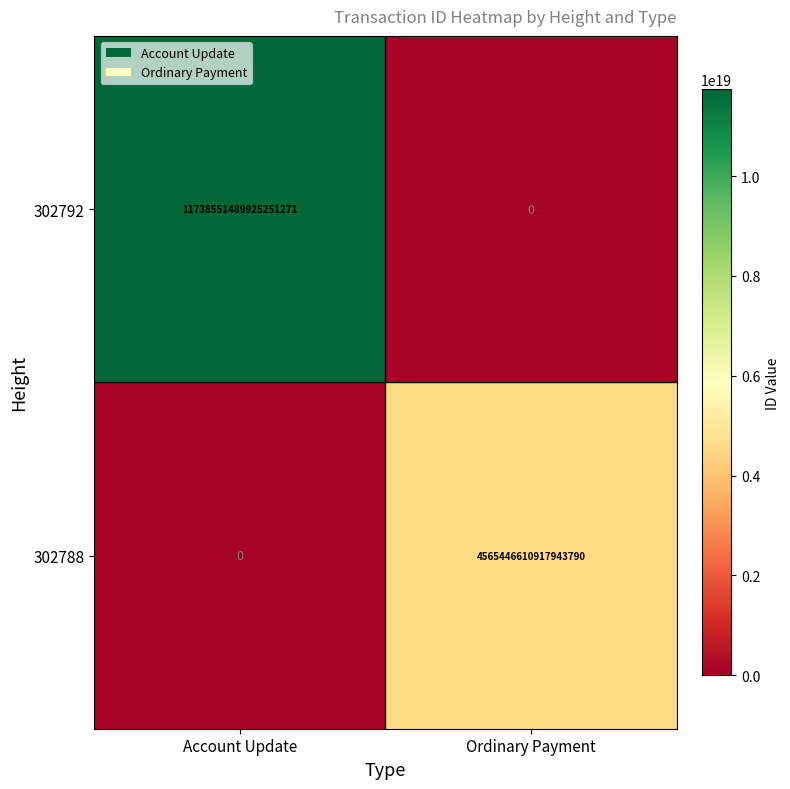

List the labels in order of 302788 value, smallest first.

Account Update, Ordinary Payment